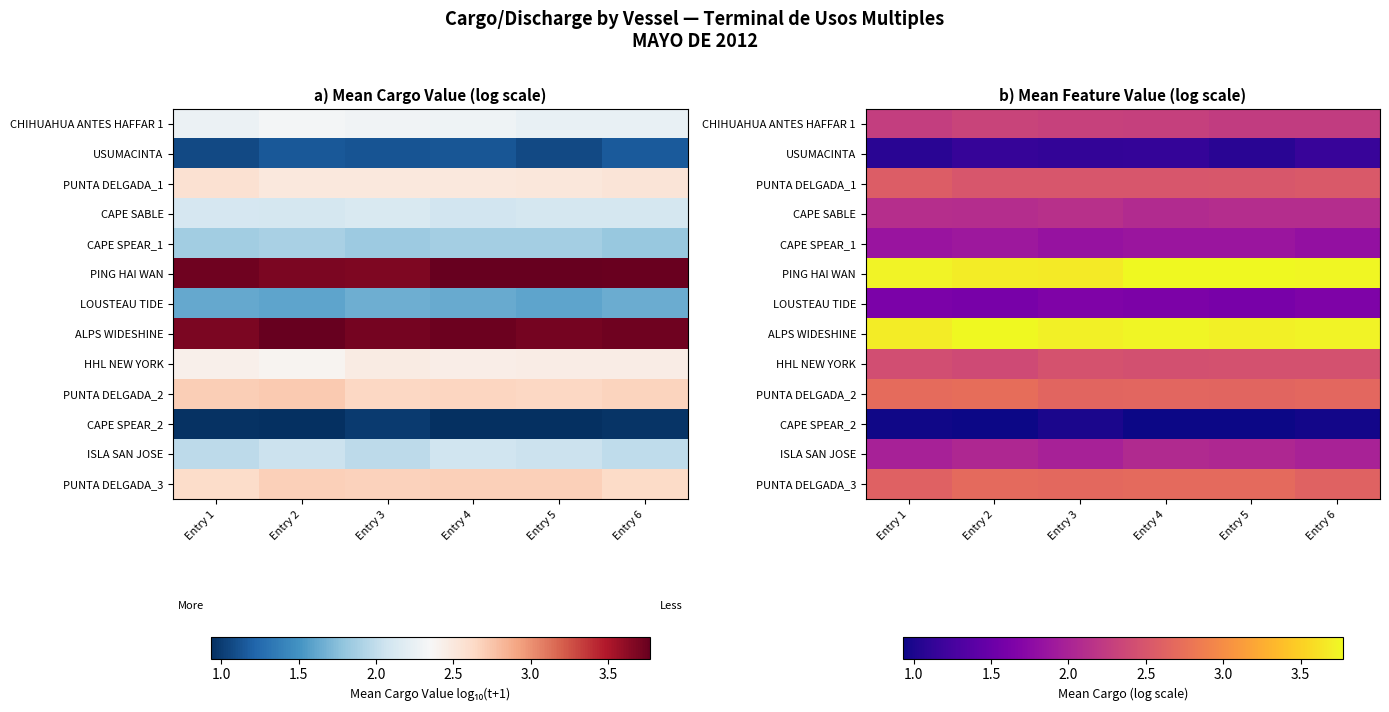

Count the number of data series in this chart.

13